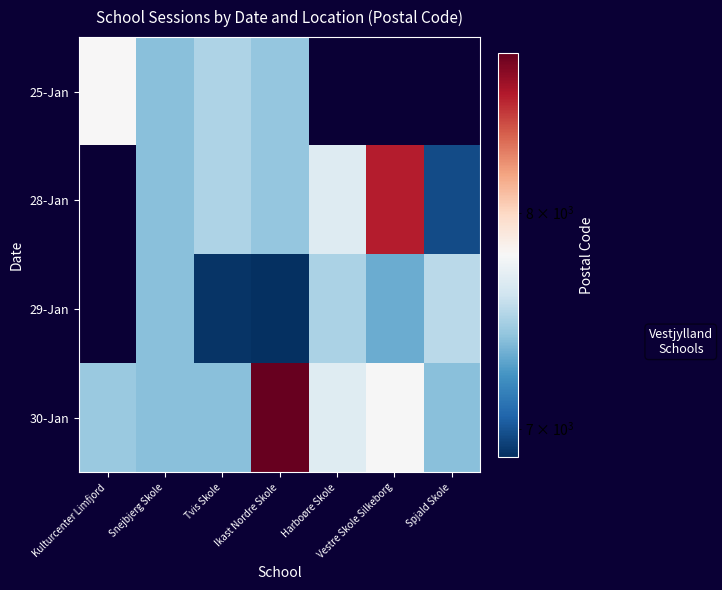

The 29-Jan series shows 8985.3 at Ikast Nordre Skole. True or false?

False